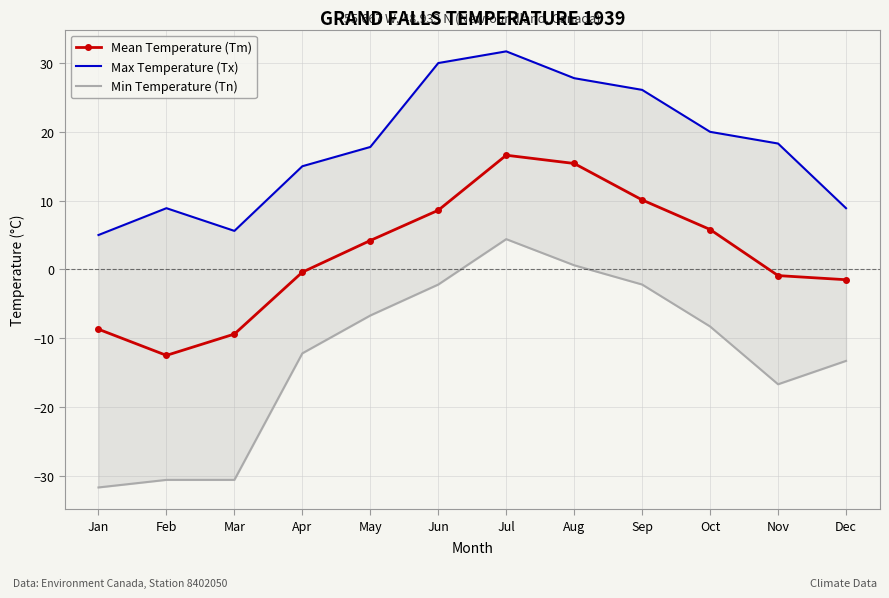

Is it true that Max Temperature (Tx) equals 8.4 at Nov?

False